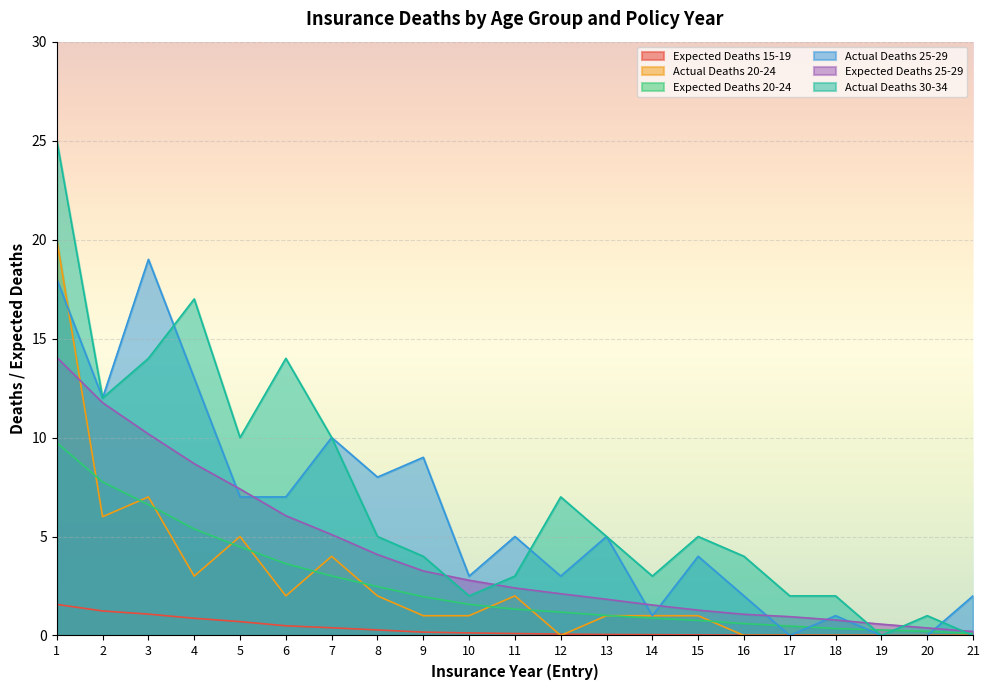

Reading right to left, transcribe all the data shown in this chart.

Expected Deaths 15-19: 21=0.0	20=0.0	19=0.0	18=0.0	17=0.0	16=0.0	15=0.0	14=0.0	13=0.1	12=0.1	11=0.1	10=0.1	9=0.2	8=0.3	7=0.4	6=0.5	5=0.7	4=0.9	3=1.1	2=1.2	1=1.6
Actual Deaths 20-24: 21=0.0	20=0.0	19=0.0	18=0.0	17=0.0	16=0.0	15=1.0	14=1.0	13=1.0	12=0.0	11=2.0	10=1.0	9=1.0	8=2.0	7=4.0	6=2.0	5=5.0	4=3.0	3=7.0	2=6.0	1=20.0
Expected Deaths 20-24: 21=0.1	20=0.2	19=0.3	18=0.3	17=0.5	16=0.6	15=0.8	14=0.9	13=1.0	12=1.2	11=1.3	10=1.6	9=2.0	8=2.5	7=3.0	6=3.6	5=4.5	4=5.4	3=6.6	2=7.8	1=9.7
Actual Deaths 25-29: 21=2.0	20=0.0	19=0.0	18=1.0	17=0.0	16=2.0	15=4.0	14=1.0	13=5.0	12=3.0	11=5.0	10=3.0	9=9.0	8=8.0	7=10.0	6=7.0	5=7.0	4=13.0	3=19.0	2=12.0	1=18.0
Expected Deaths 25-29: 21=0.2	20=0.4	19=0.6	18=0.8	17=0.9	16=1.1	15=1.3	14=1.5	13=1.8	12=2.1	11=2.4	10=2.8	9=3.3	8=4.1	7=5.1	6=6.0	5=7.4	4=8.7	3=10.2	2=11.8	1=14.1
Actual Deaths 30-34: 21=0.0	20=1.0	19=0.0	18=2.0	17=2.0	16=4.0	15=5.0	14=3.0	13=5.0	12=7.0	11=3.0	10=2.0	9=4.0	8=5.0	7=10.0	6=14.0	5=10.0	4=17.0	3=14.0	2=12.0	1=25.0